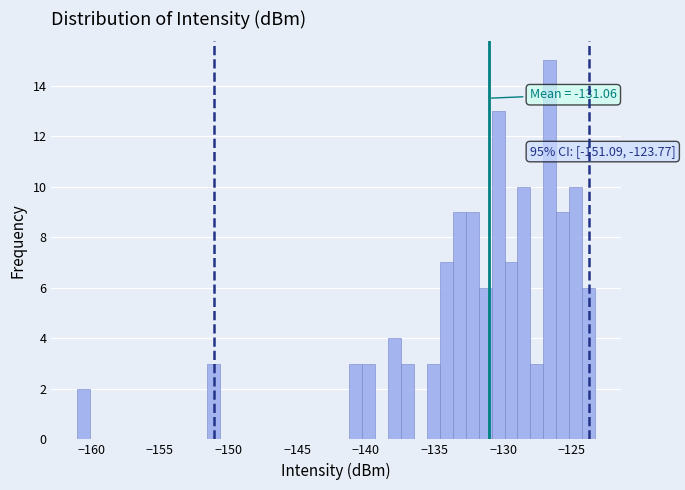

Read against the x-axis, roughly where is the centre of the tallest bar?

-126.5